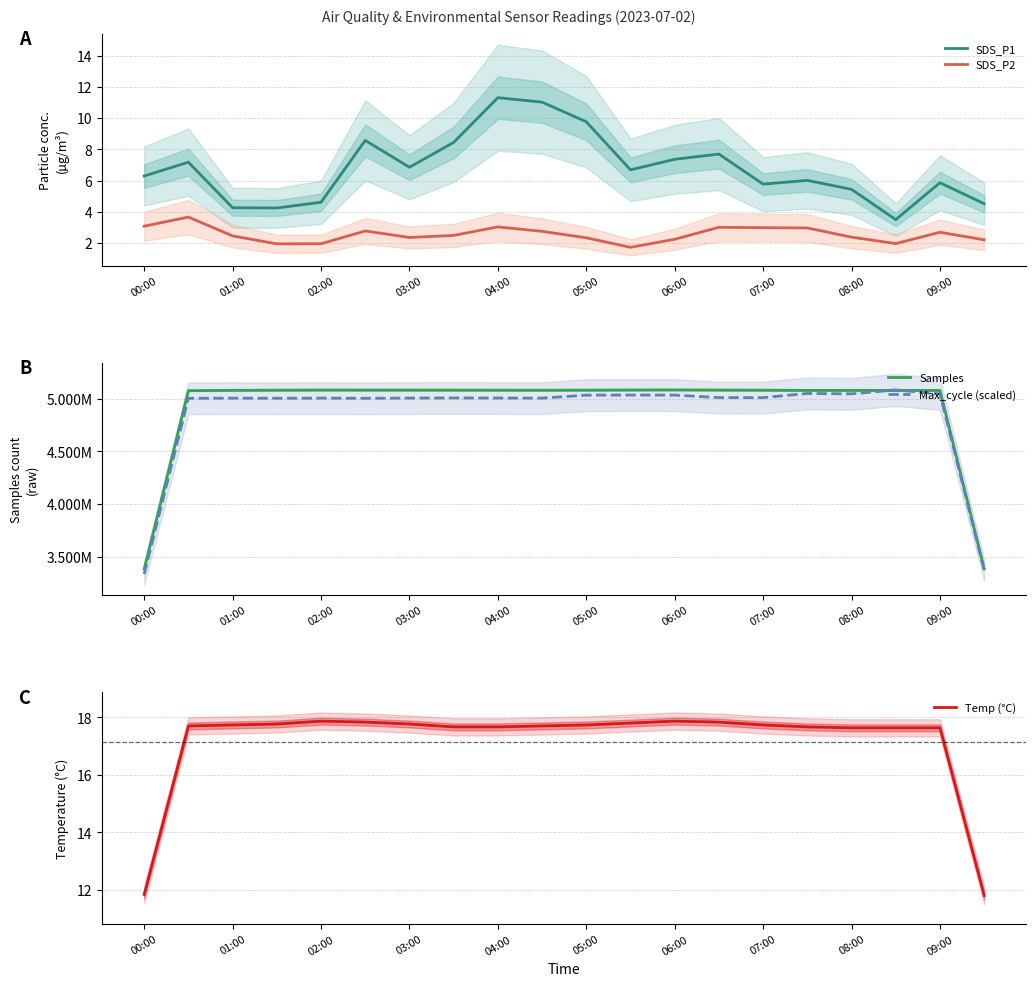

In SDS_P2, how many points are lower than both neighbors (excluding endpoints)?

4